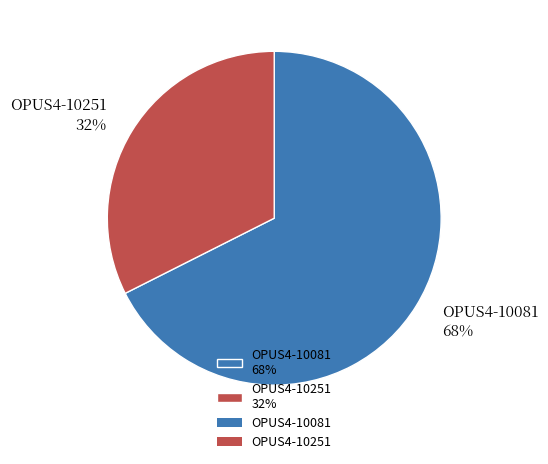

How many slices are in this pie chart?

2